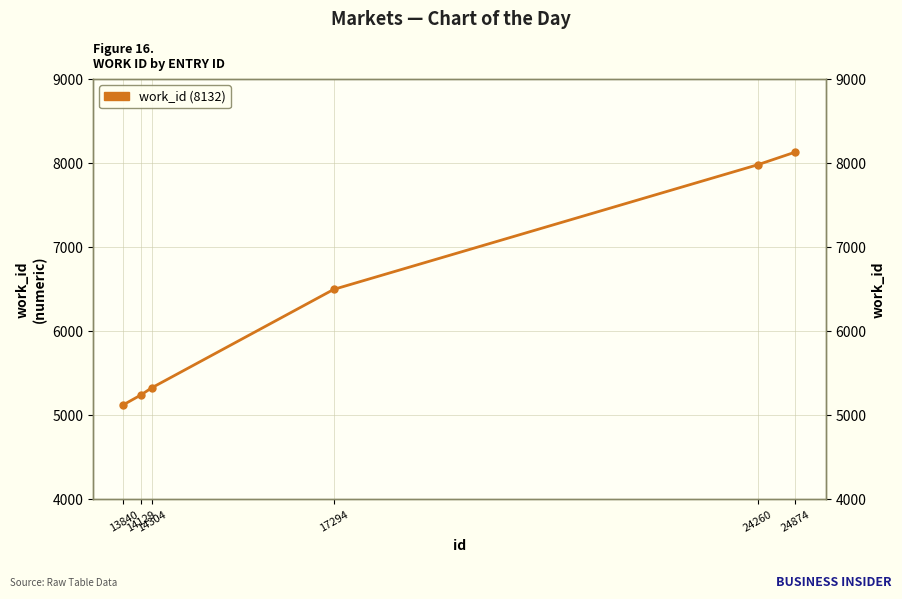

Where does the data first go above 6499?

24260